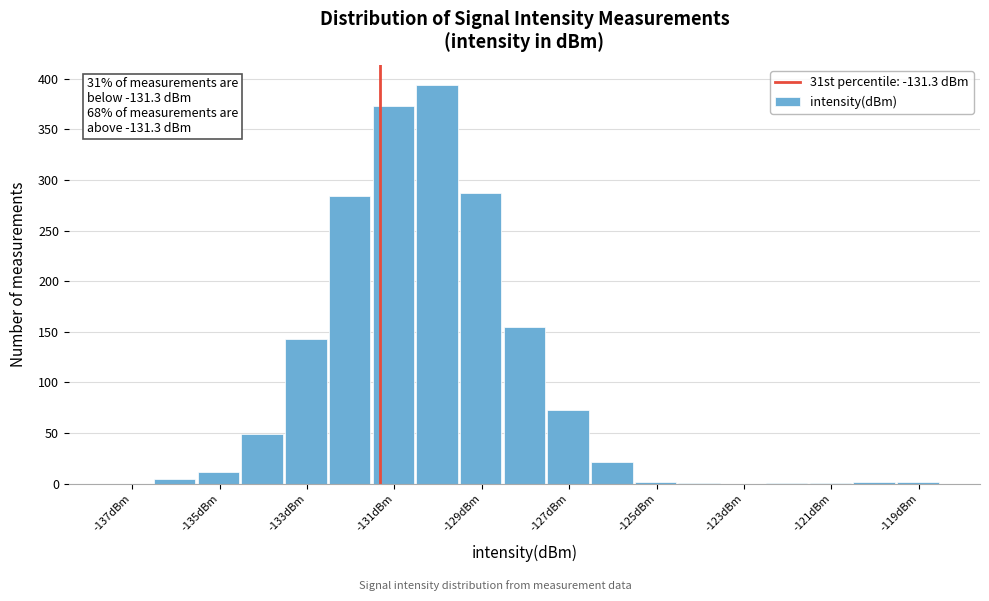

Over which range of the x-axis is the bar tallest?

-130.5 to -129.5